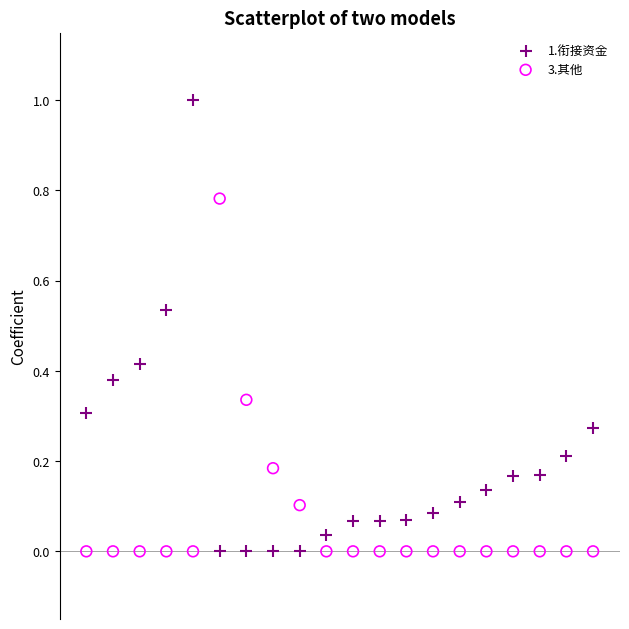

Which series reaches the maximum Y coordinate?

1.衔接资金